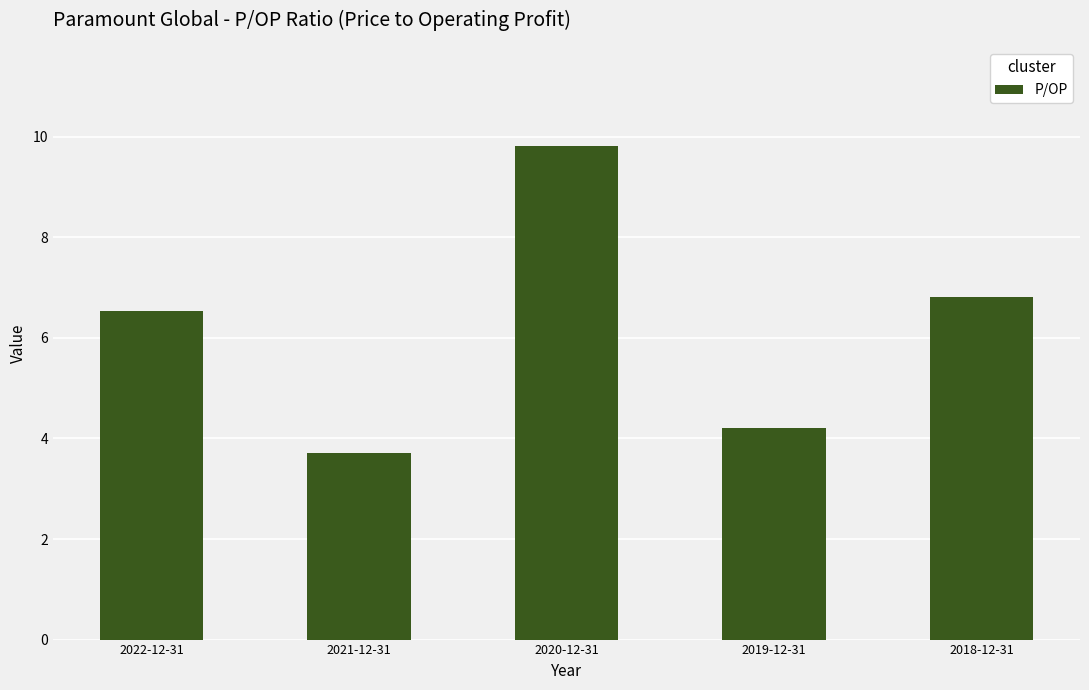

Approximately how many times larger is the value at 2020-12-31 compared to 2022-12-31?

1.5